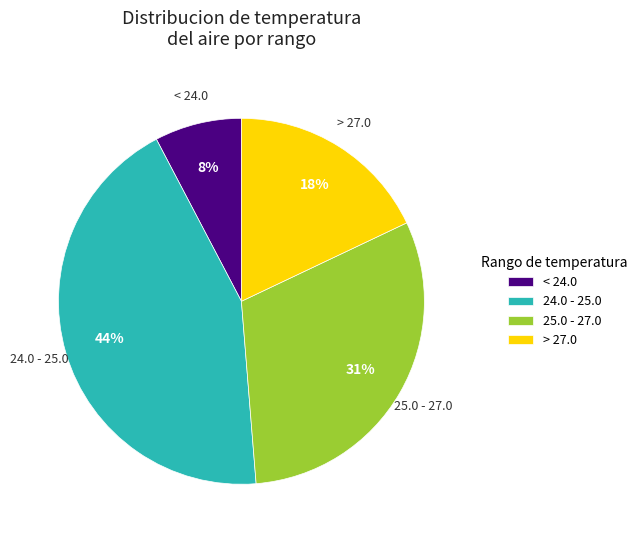

Which has a higher value, 25.0 - 27.0 or > 27.0?

25.0 - 27.0